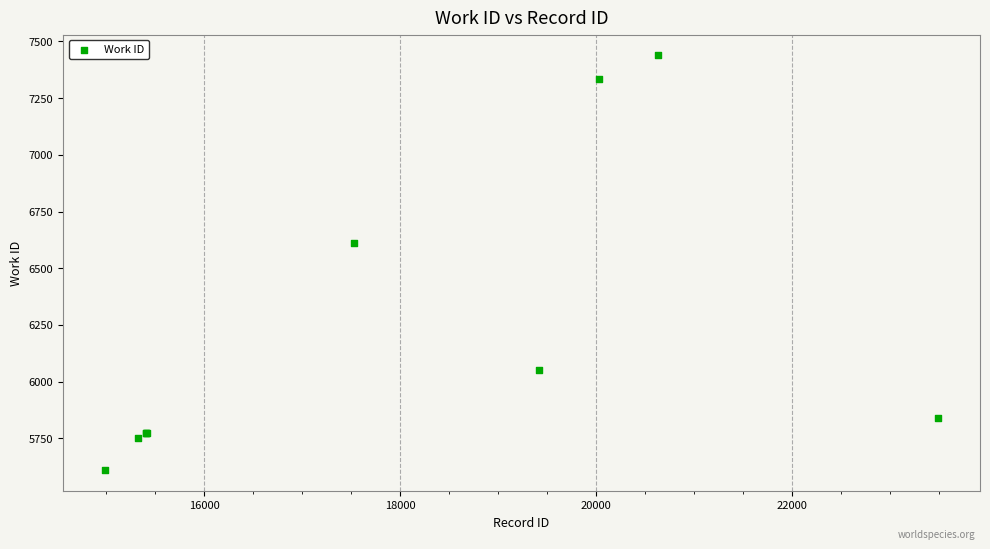

What Y value in the scatter plot is closest to 6523?

6611